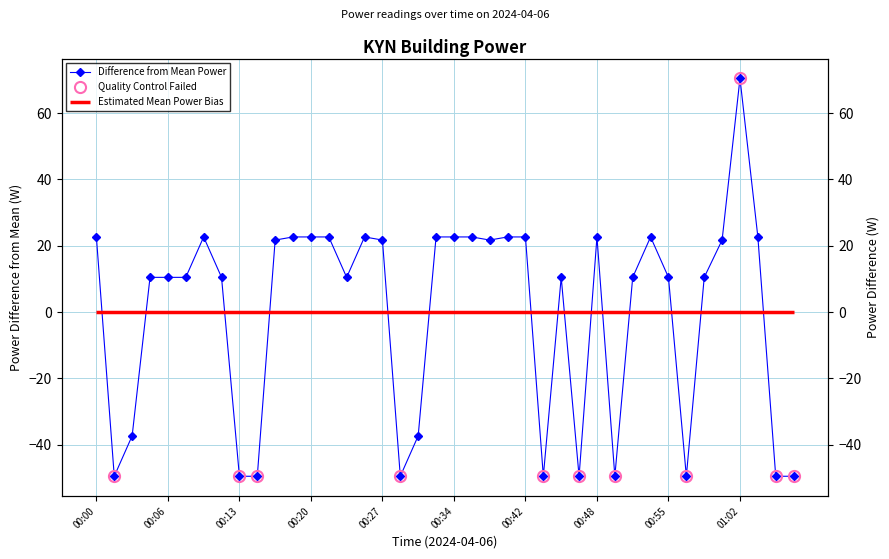

Where is the first local minimum?

00:01